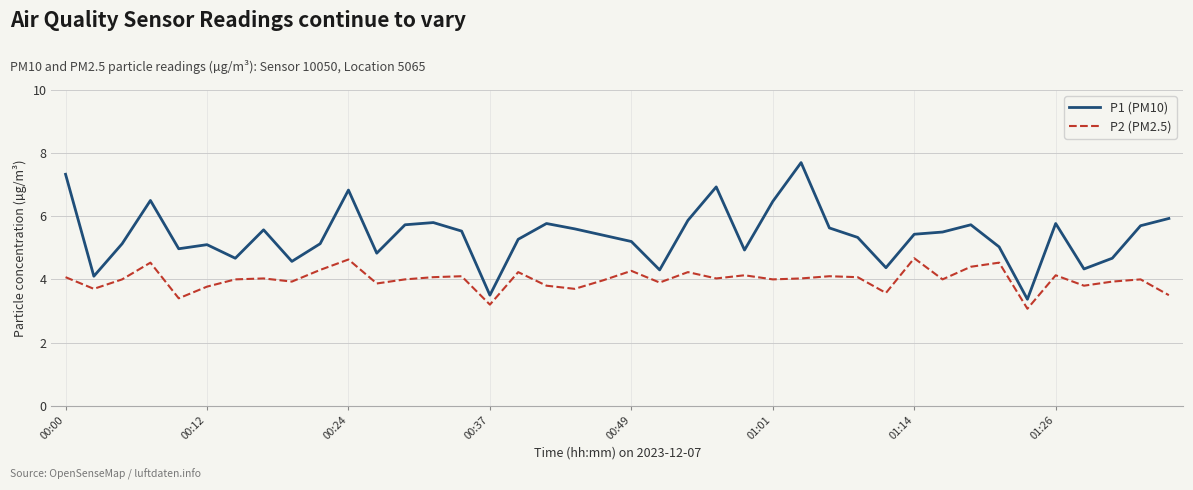

Which series has the widest spread of values?

P1 (PM10)